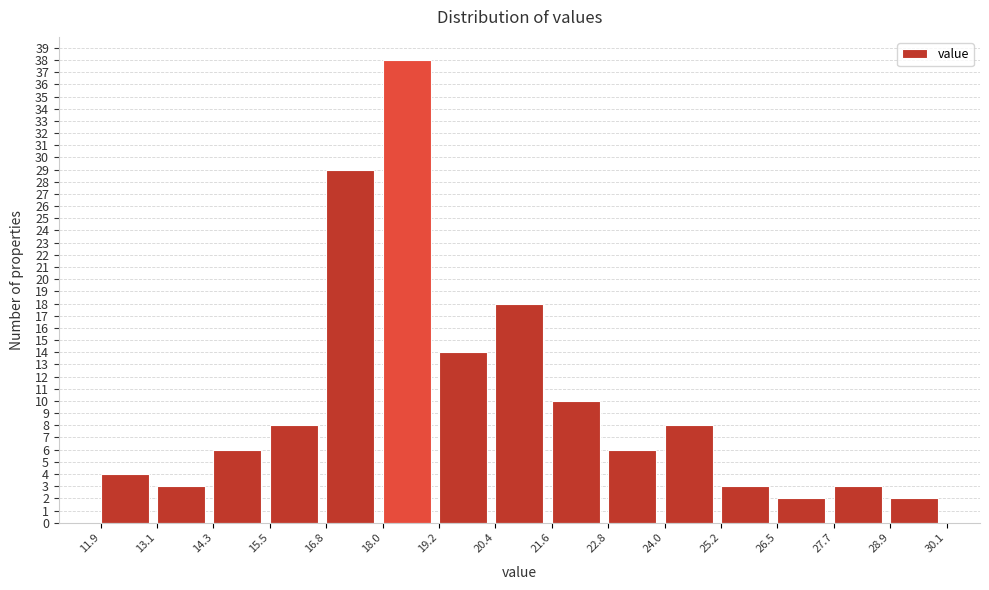

Reading left to right, list every bar in this chart as the range it spans on the x-axis followed by its height. The values are not printed on the chart, so give them approximately, as read against the axis.

11.9 to 13.1: 4
13.1 to 14.3: 3
14.3 to 15.5: 6
15.5 to 16.8: 8
16.8 to 18.0: 29
18.0 to 19.2: 38
19.2 to 20.4: 14
20.4 to 21.6: 18
21.6 to 22.8: 10
22.8 to 24.0: 6
24.0 to 25.2: 8
25.2 to 26.5: 3
26.5 to 27.7: 2
27.7 to 28.9: 3
28.9 to 30.1: 2